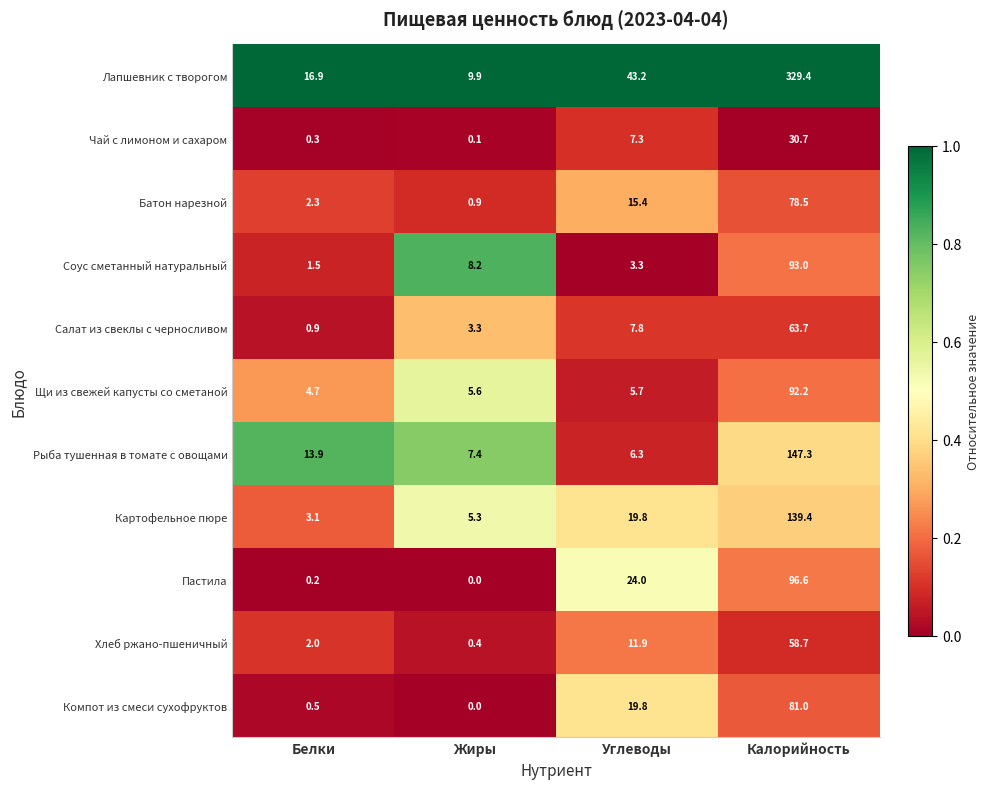

Rank the categories by Хлеб ржано-пшеничный value from highest to lowest.

Калорийность, Углеводы, Белки, Жиры